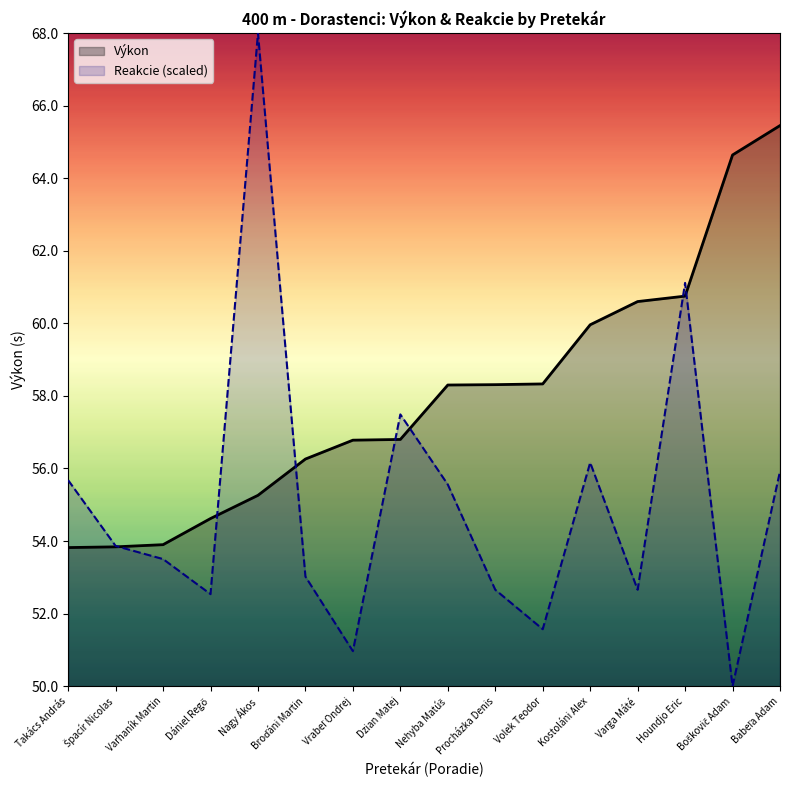

Does the chart display data point markers on the line(s)?

No